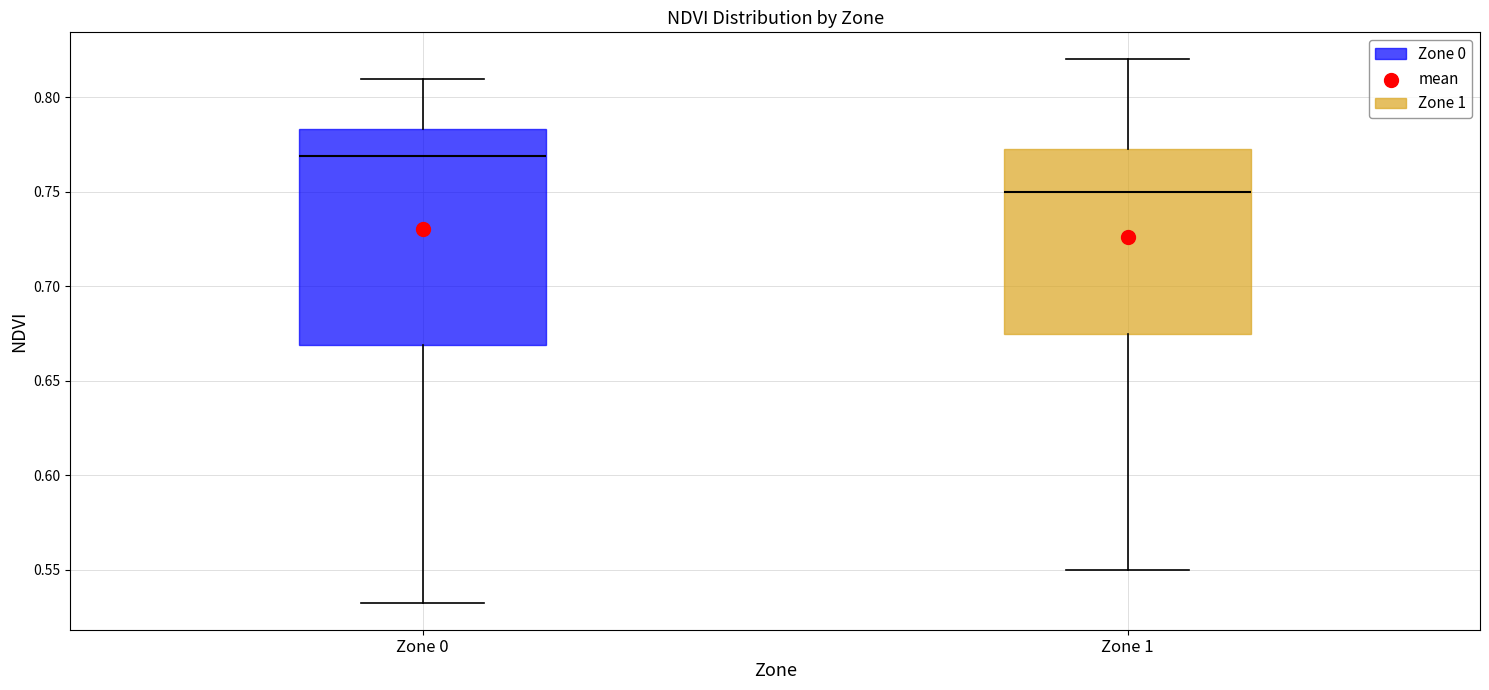

Where is the upper edge of the box for Zone 1 on the y-axis? The values are not printed on the chart, so give them approximately, as read against the axis.

0.775